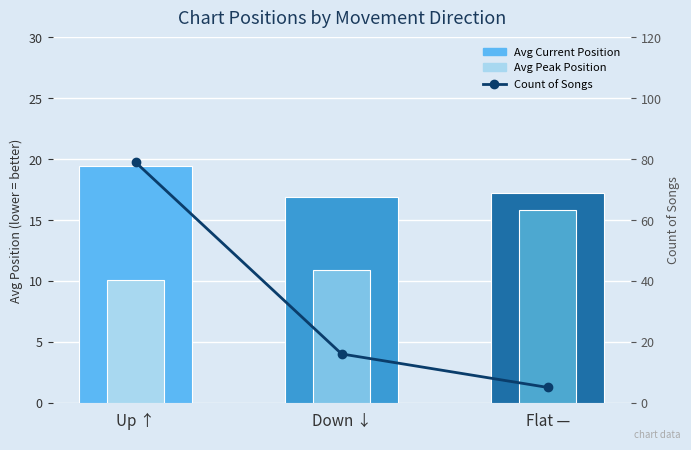

What is the spread (max minus min) of values at Down ↓?

6.0